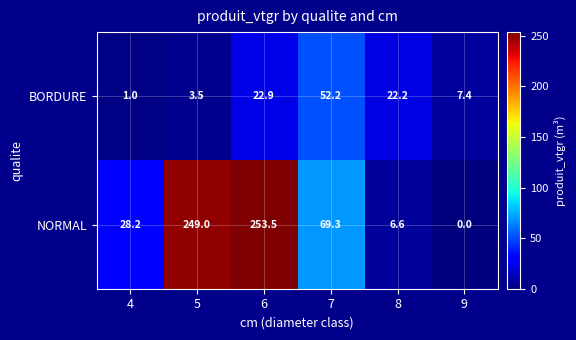

Rank the series by their average value, from highest to lowest.

NORMAL, BORDURE